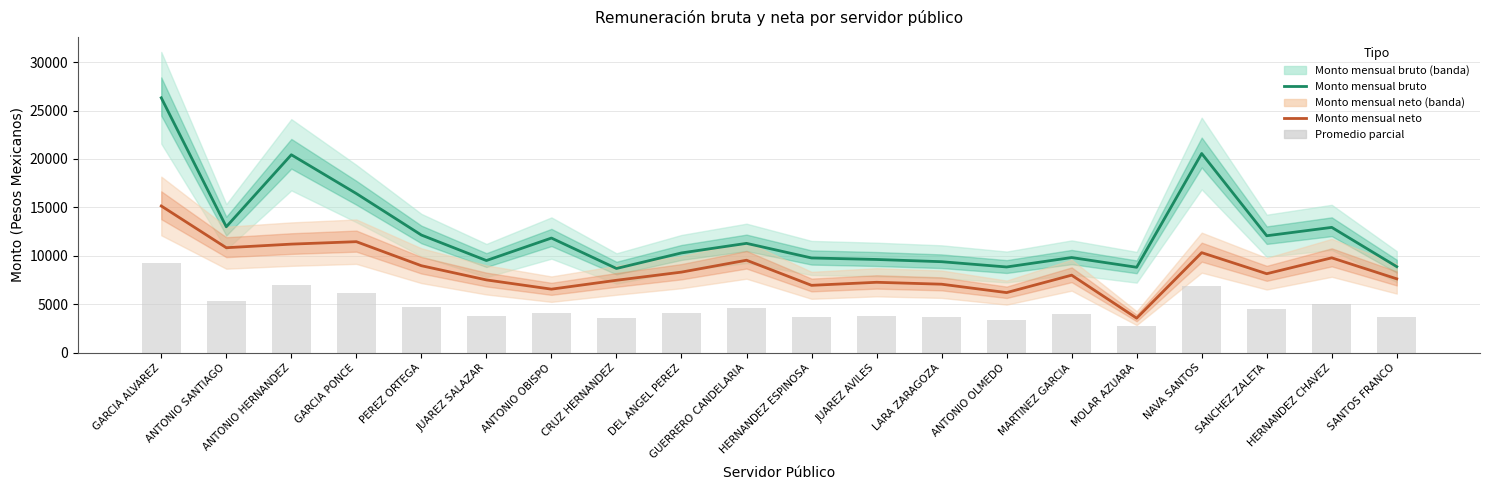

What value does the Monto mensual bruto series have at CRUZ HERNANDEZ?

8694.5